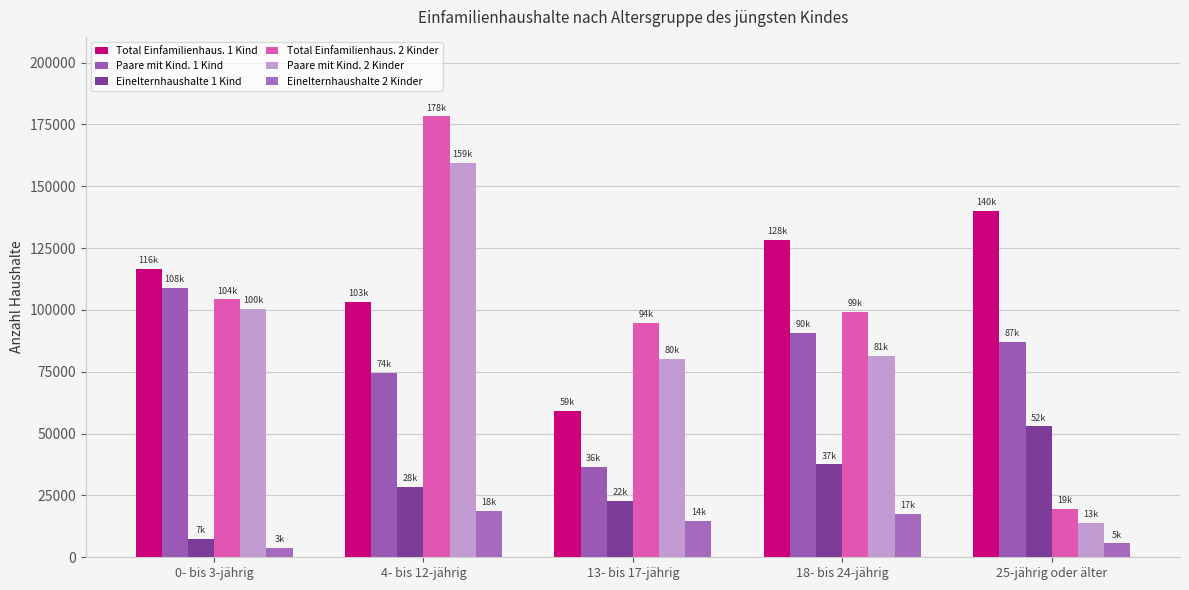

What is the spread (max minus min) of values at 0- bis 3-jährig?

112641.8